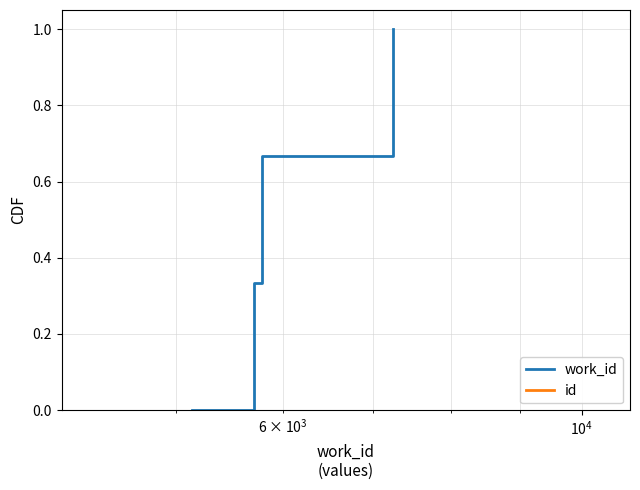

True or false: work_id has more than 0 interior local peaks.

False